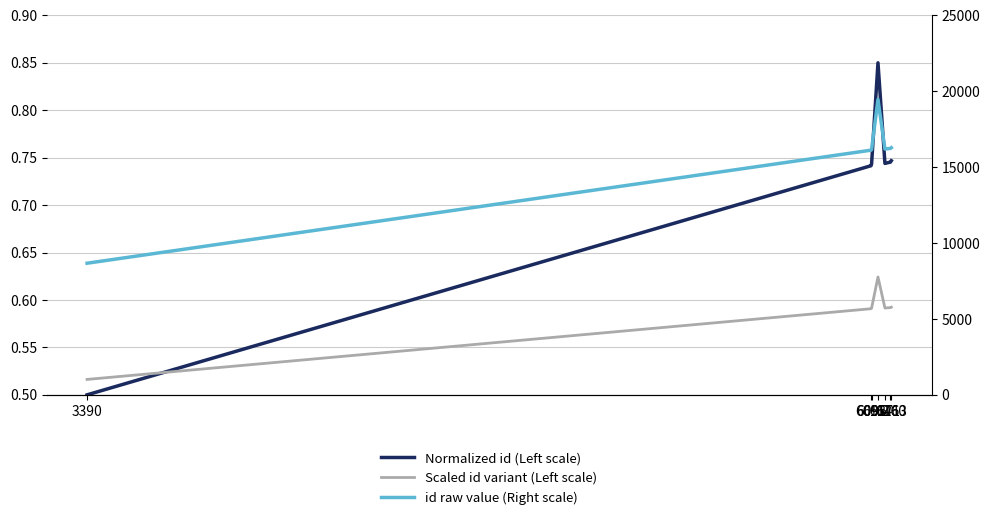

Which series ends up on top after the final intersection of Scaled id variant (Left scale) and Normalized id (Left scale)?

Normalized id (Left scale)